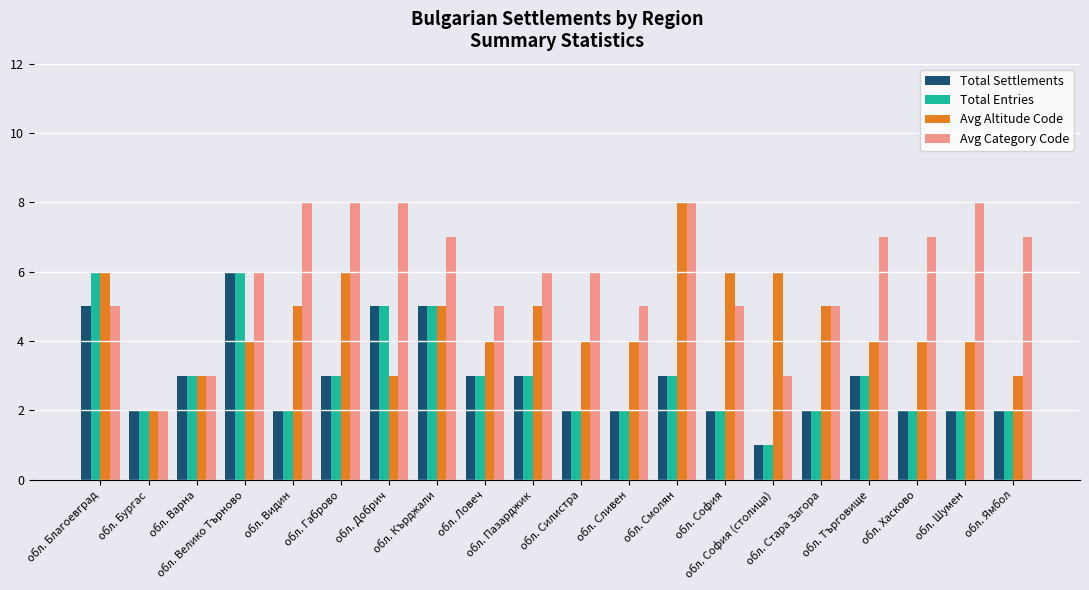

How many Total Entries values are between 2 and 3?

15